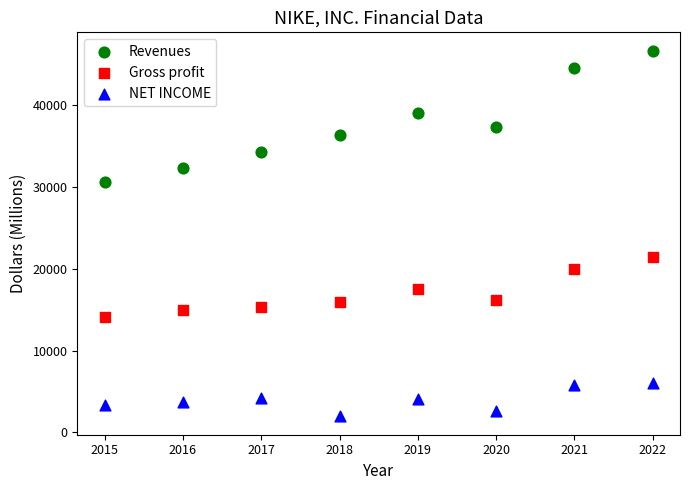

Which series has the widest spread of Y values?

Revenues